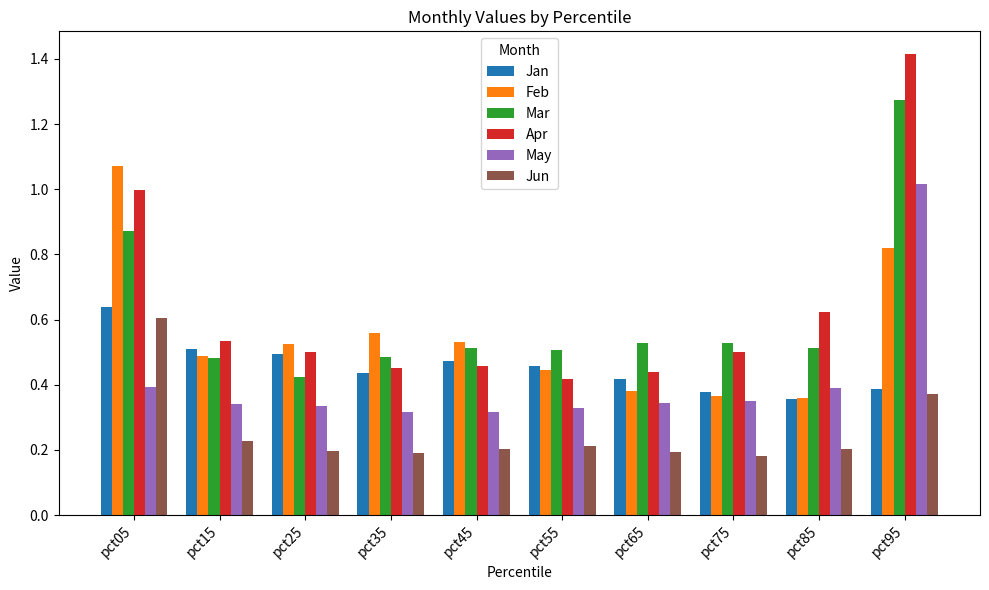

What is the sum of the Mar values at pct05 and pct85?

1.4